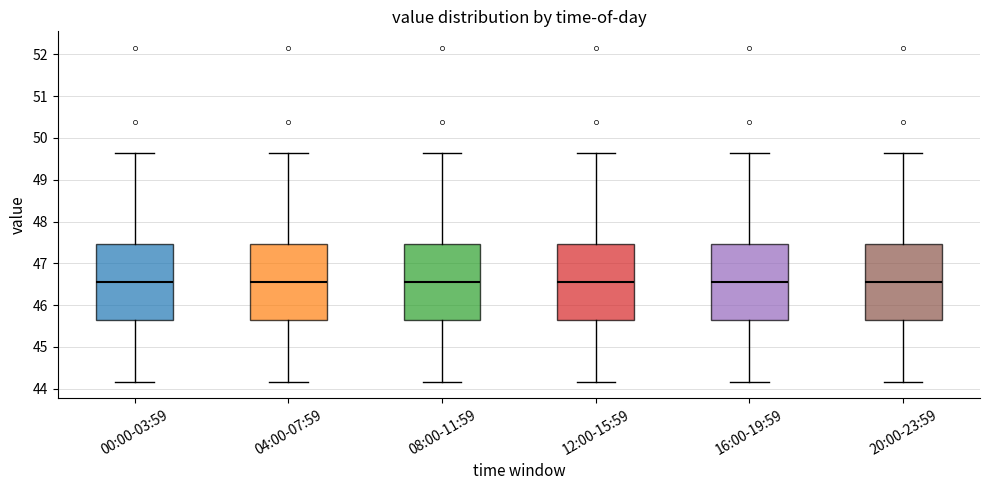

Reading left to right, transcribe this box plot: for each box, give where its median line is, the range the box spans, and where its two whiskers end, as read against the y-axis. The values are not printed on the chart, so give them approximately, as read against the axis.

00:00-03:59: median 46.6, box 45.6 to 47.5, whiskers 44.2 to 49.7
04:00-07:59: median 46.6, box 45.6 to 47.5, whiskers 44.2 to 49.7
08:00-11:59: median 46.6, box 45.6 to 47.5, whiskers 44.2 to 49.7
12:00-15:59: median 46.6, box 45.6 to 47.5, whiskers 44.2 to 49.7
16:00-19:59: median 46.6, box 45.6 to 47.5, whiskers 44.2 to 49.7
20:00-23:59: median 46.6, box 45.6 to 47.5, whiskers 44.2 to 49.7